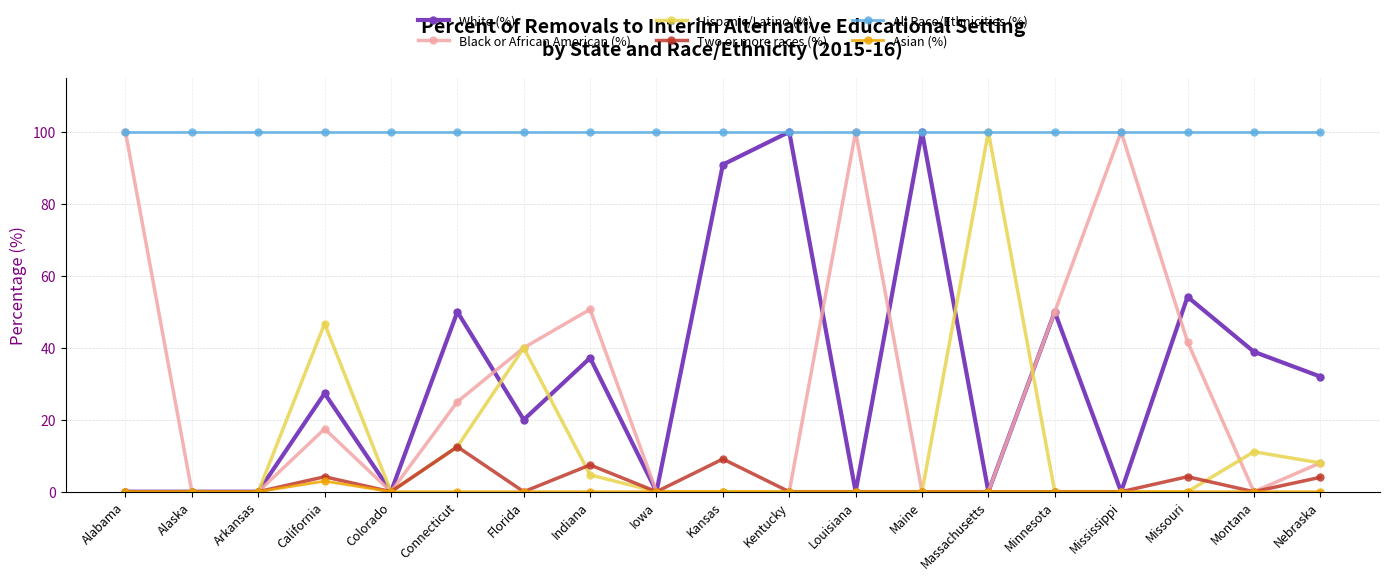

What is the total value across all series at Montana?

150.0